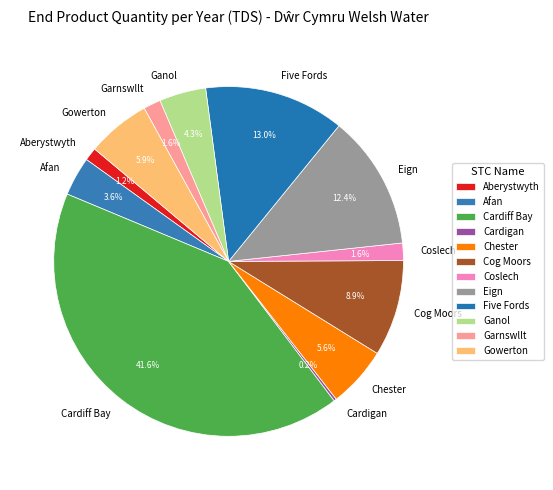

What percentage is the Cardiff Bay slice, to the nearest percent?

42%